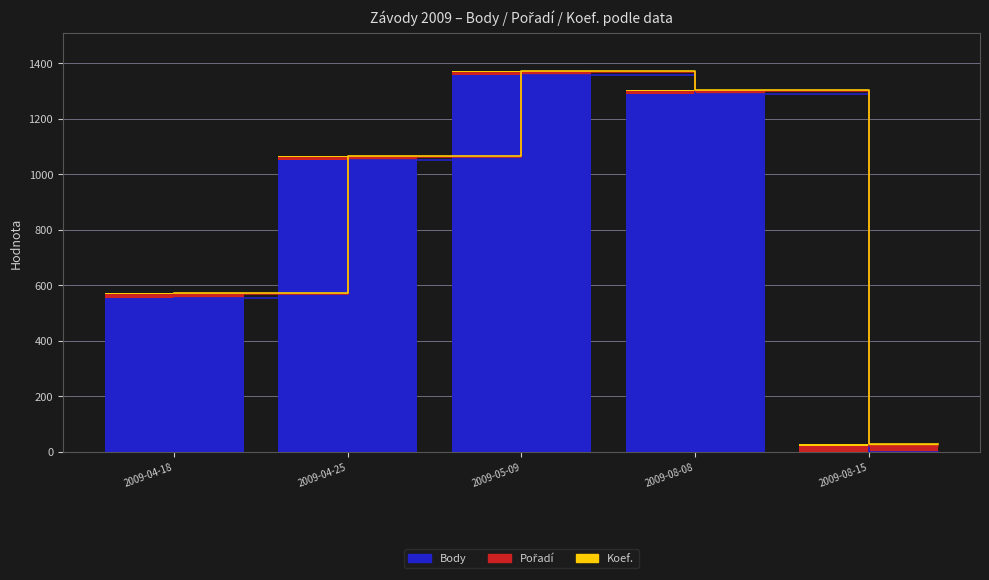

Reading right to left, list all the values displayed in this chart.

Body: 2009-08-15=0	2009-08-08=1291	2009-05-09=1360	2009-04-25=1053	2009-04-18=556
Pořadí: 2009-08-15=22	2009-08-08=9	2009-05-09=8	2009-04-25=9	2009-04-18=14
Koef.: 2009-08-15=5	2009-08-08=4	2009-05-09=3	2009-04-25=3	2009-04-18=3